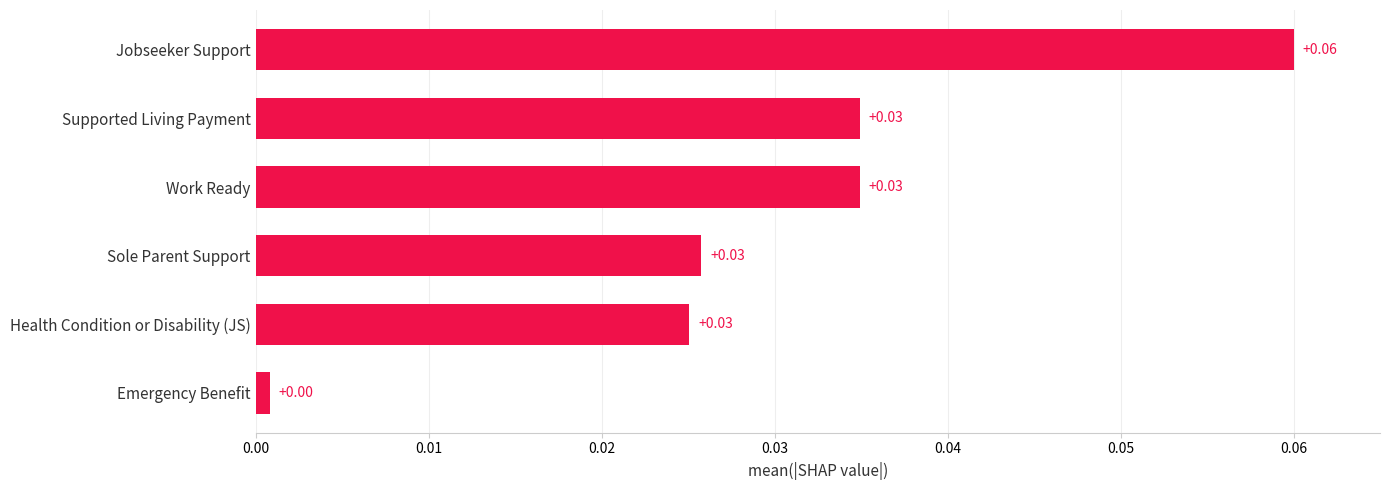

How many series are shown in this chart?

1